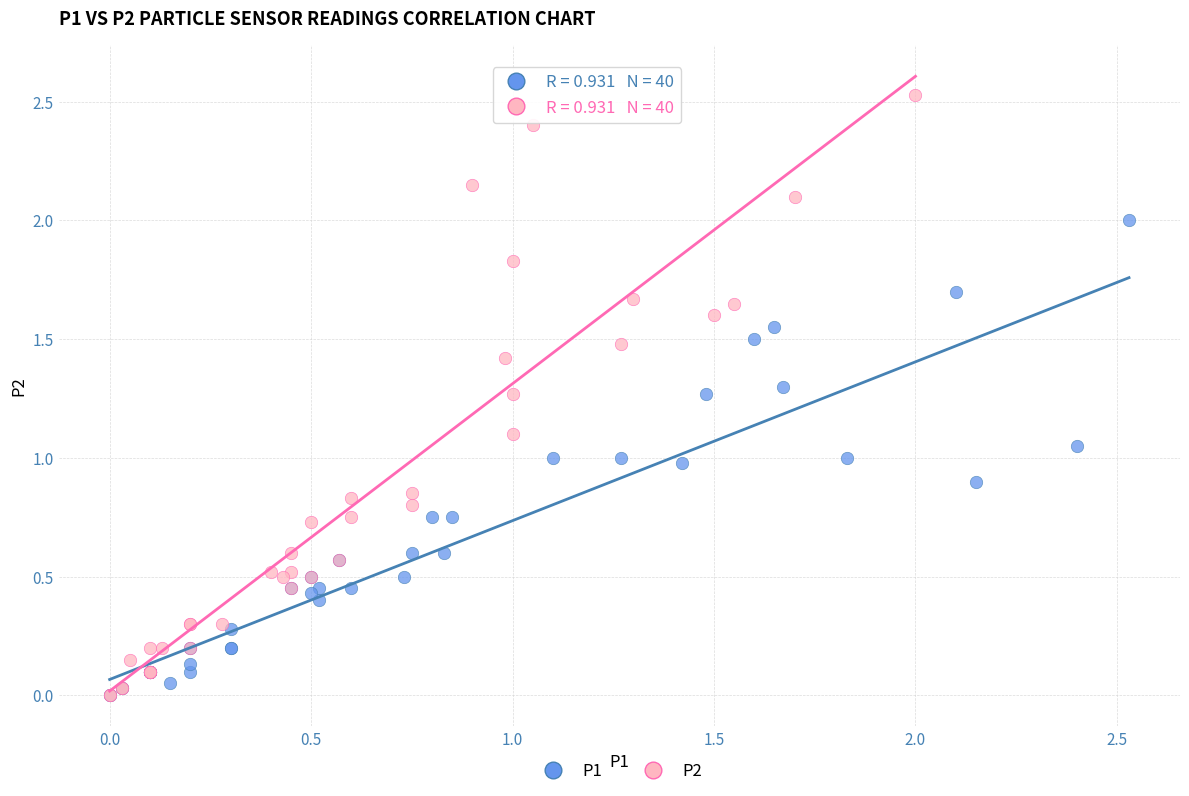

Which series contains the highest Y value?

P2